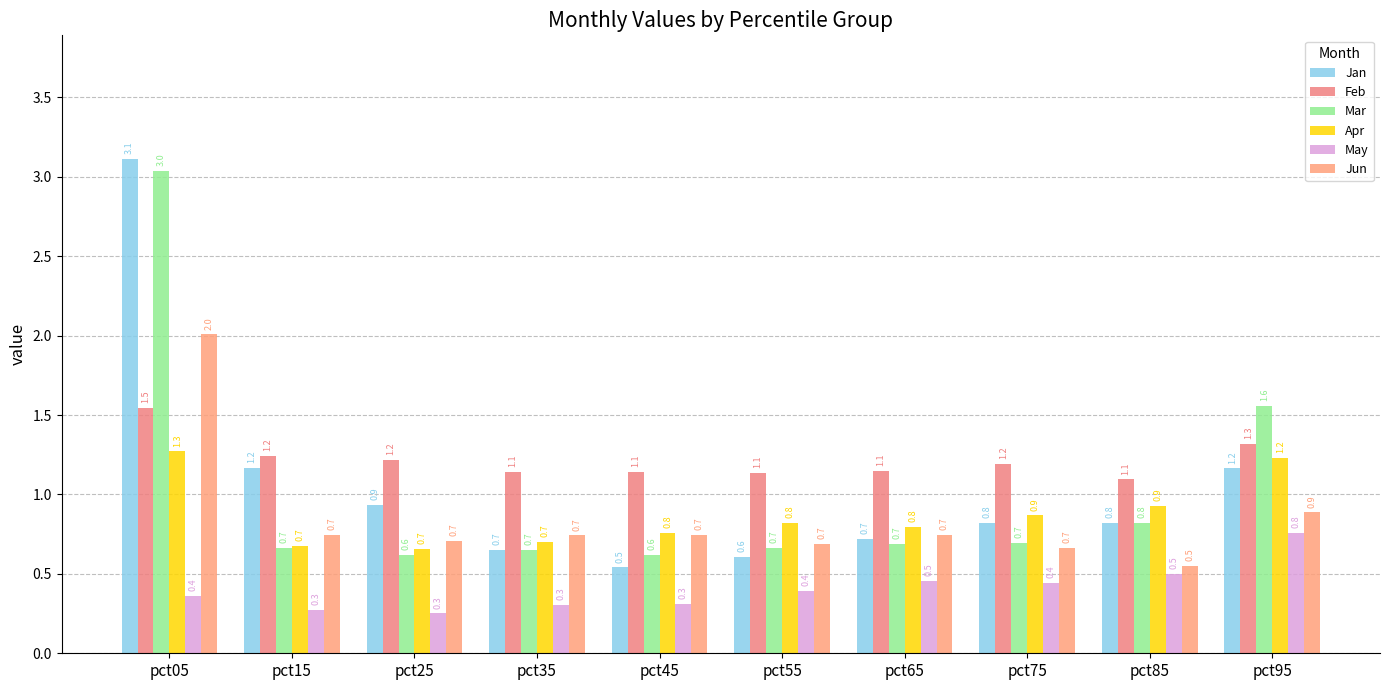

What is the value of the Jan bar at the 5th from the left?

0.5